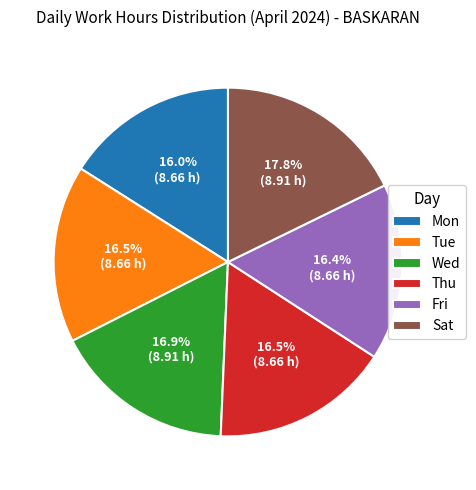

To the nearest percent, what percentage of the pie is Sat?

18%